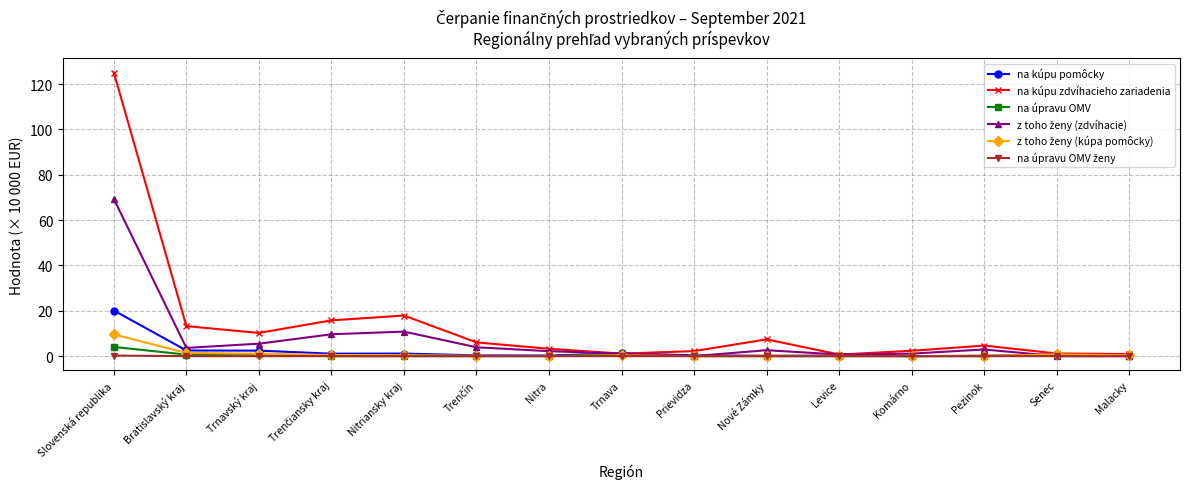

Which category has the highest value in the na kúpu zdvíhacieho zariadenia series?

Slovenská republika